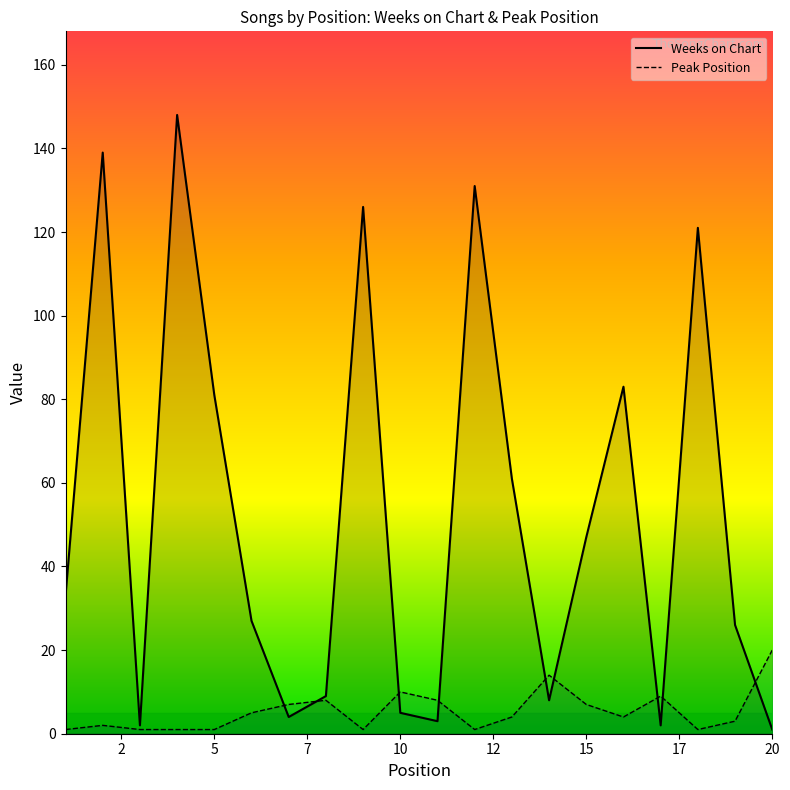

Rank the series by their maximum value, from highest to lowest.

Weeks on Chart, Peak Position